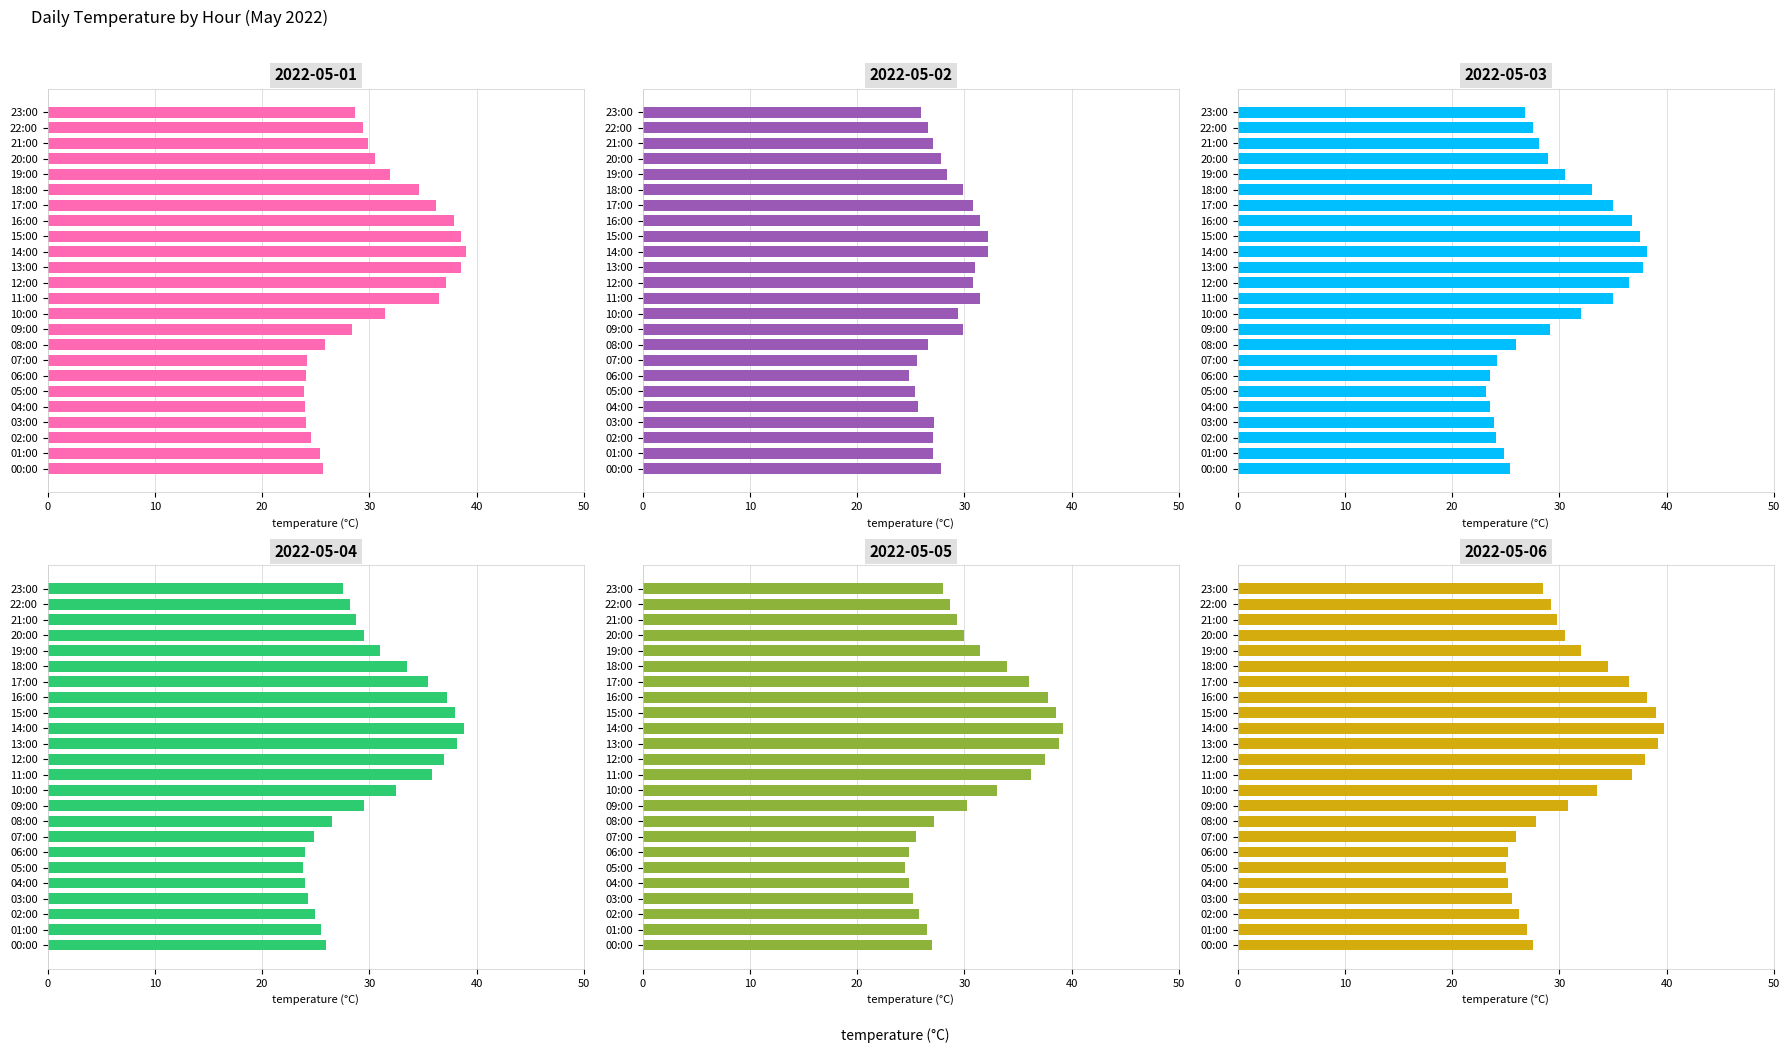

What are all the series names shown in the legend?

2022-05-01, 2022-05-02, 2022-05-03, 2022-05-04, 2022-05-05, 2022-05-06